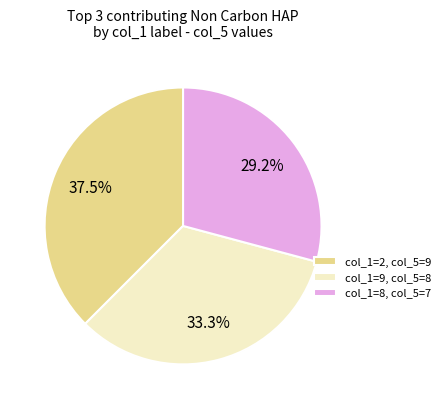

Which slice is the smallest?

col_1=8, col_5=7